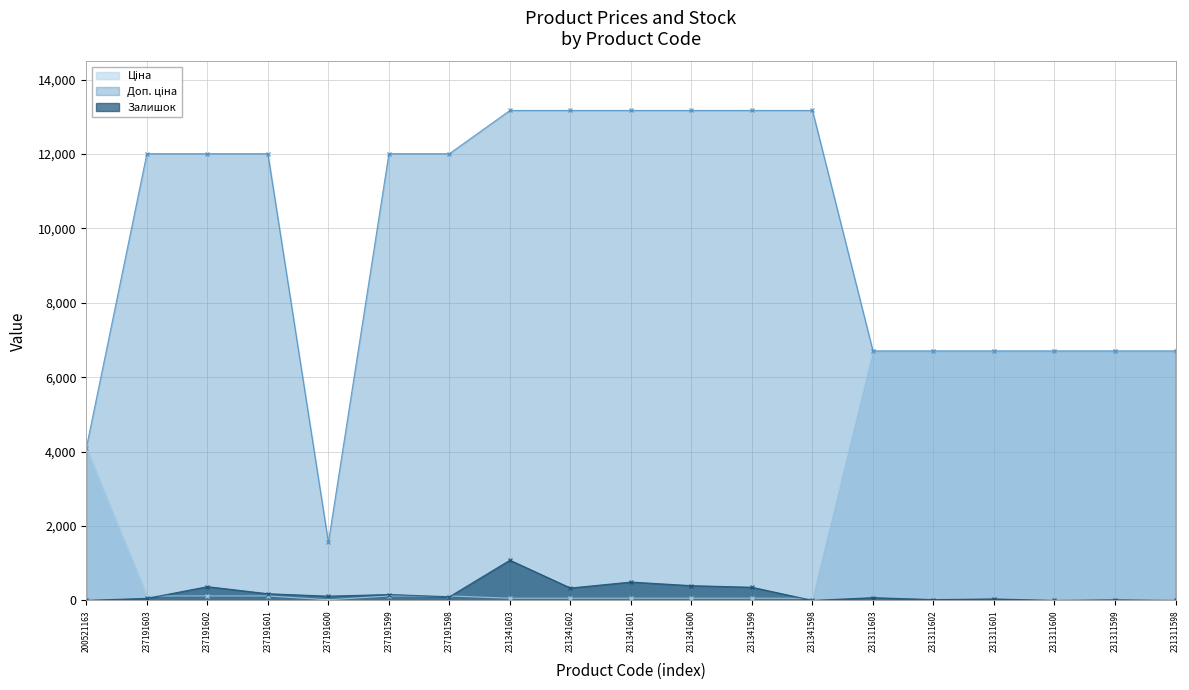

What is the average value of the Залишок series?

199.4